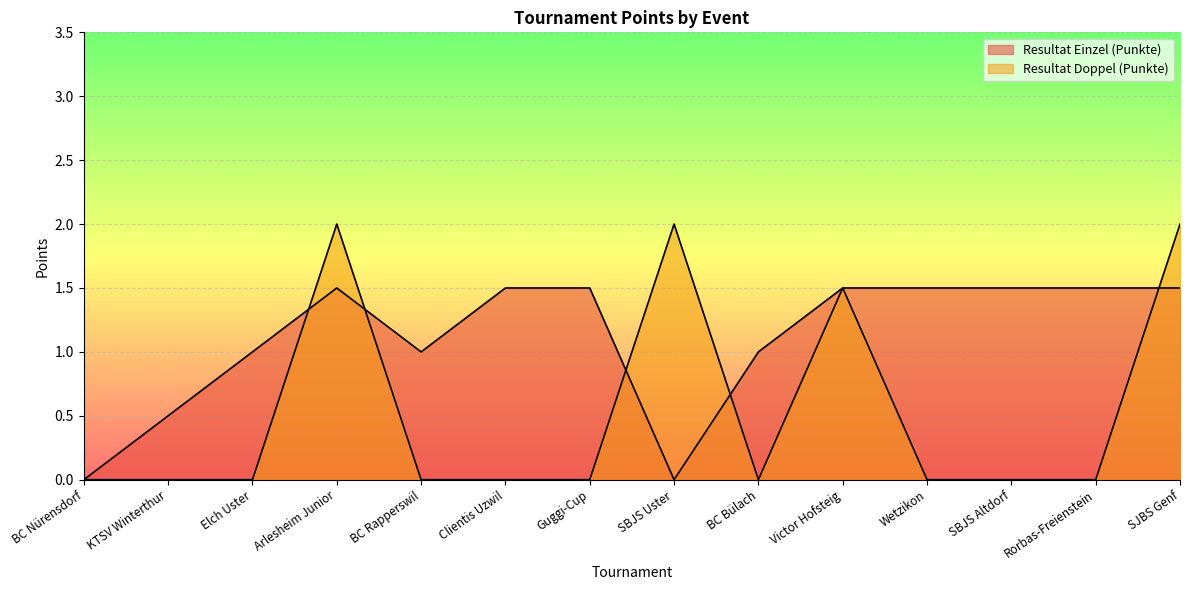

How many interior local valleys does the Resultat Doppel (Punkte) series have?

1